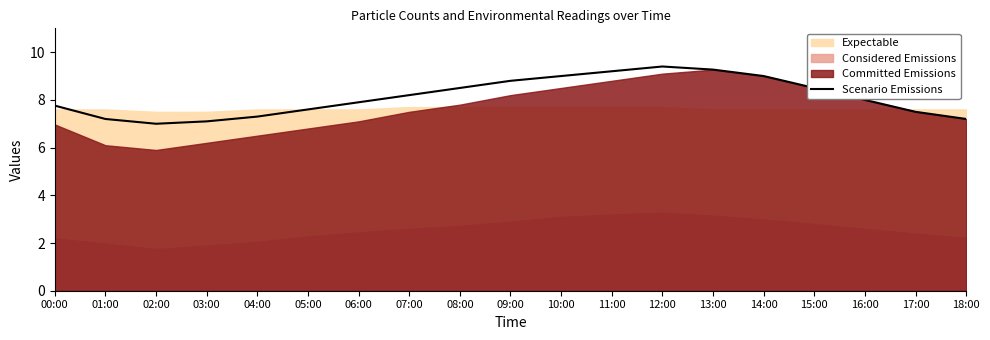

What is the highest value of the Scenario Emissions series?

9.4